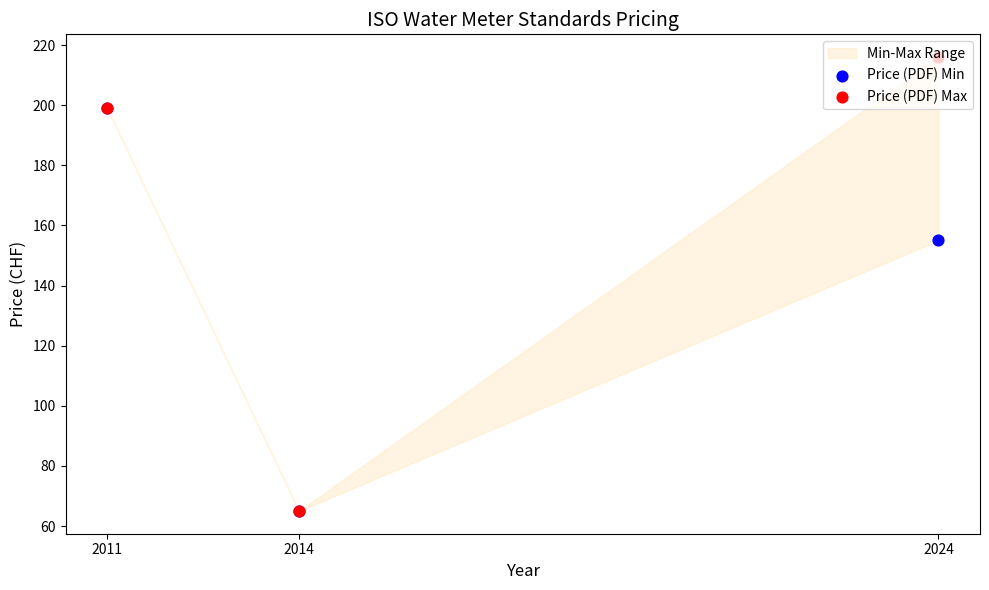

Which series has the largest total across all categories?

Price (PDF) Max